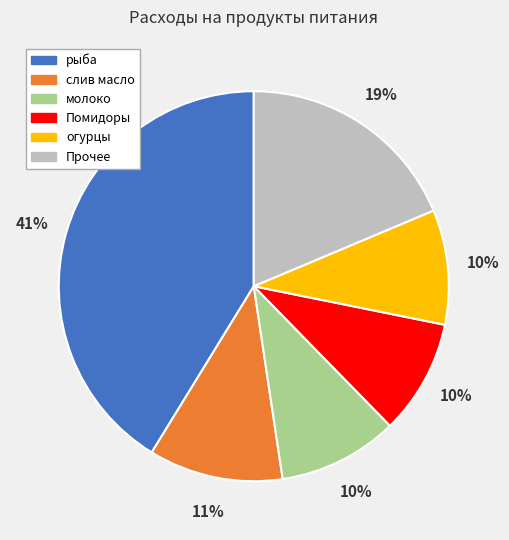

To the nearest percent, what is the average slice percentage?

17%